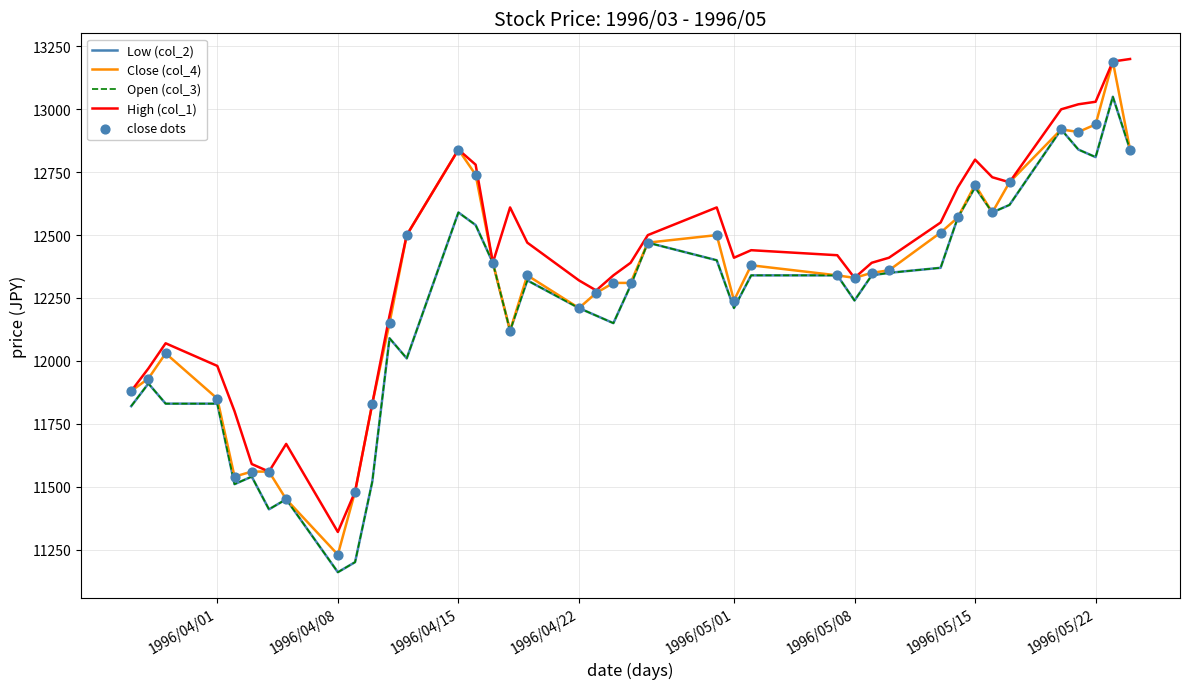

Is this an area chart (filled region under the line)?

No